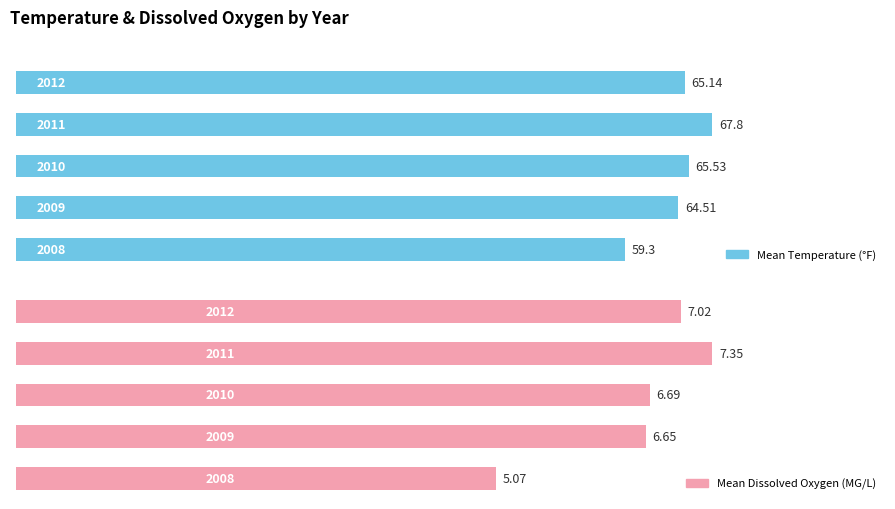

Reading left to right, list all the values displayed in this chart.

Mean Temperature (°F): 59.3	64.5	65.5	67.8	65.1
Mean Dissolved Oxygen (MG/L): 5.1	6.7	6.7	7.3	7.0